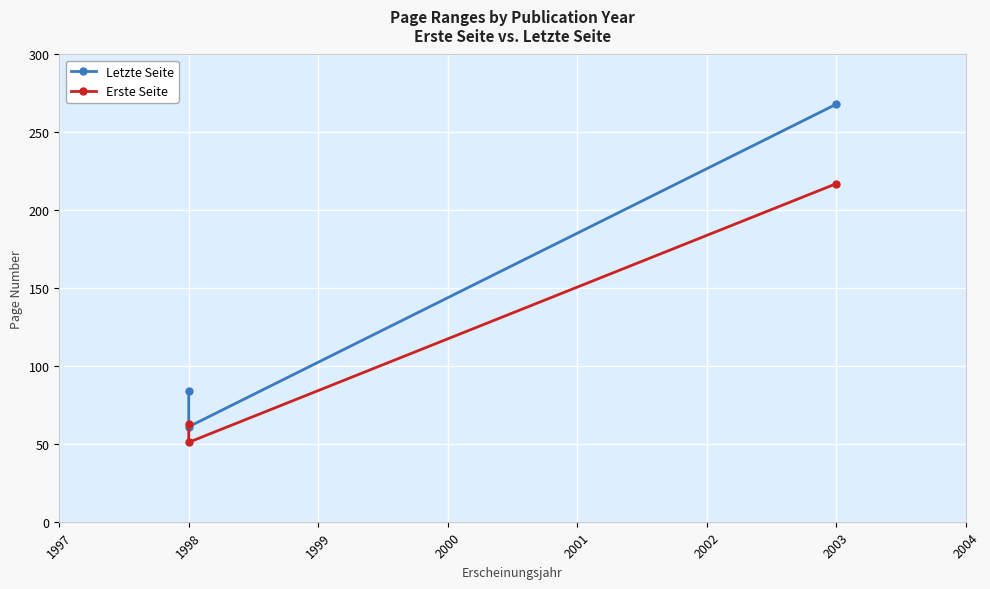

How many lines are shown in the chart?

2